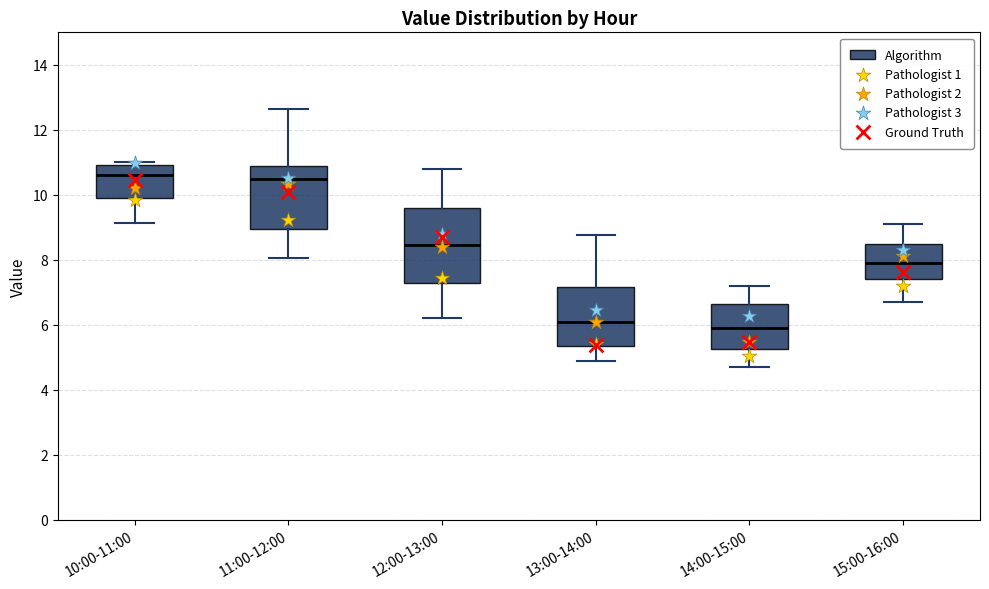

Reading left to right, transcribe this box plot: for each box, give where its median line is, the range the box spans, and where its two whiskers end, as read against the y-axis. The values are not printed on the chart, so give them approximately, as read against the axis.

10:00-11:00: median 10.6, box 10.0 to 11.0, whiskers 9.2 to 11.0 (just above the box's upper edge)
11:00-12:00: median 10.6, box 9.0 to 11.0, whiskers 8.0 to 12.6
12:00-13:00: median 8.4, box 7.4 to 9.6, whiskers 6.2 to 10.8
13:00-14:00: median 6.2, box 5.4 to 7.2, whiskers 5.0 to 8.8
14:00-15:00: median 6.0, box 5.2 to 6.6, whiskers 4.8 to 7.2
15:00-16:00: median 8.0, box 7.4 to 8.6, whiskers 6.8 to 9.2